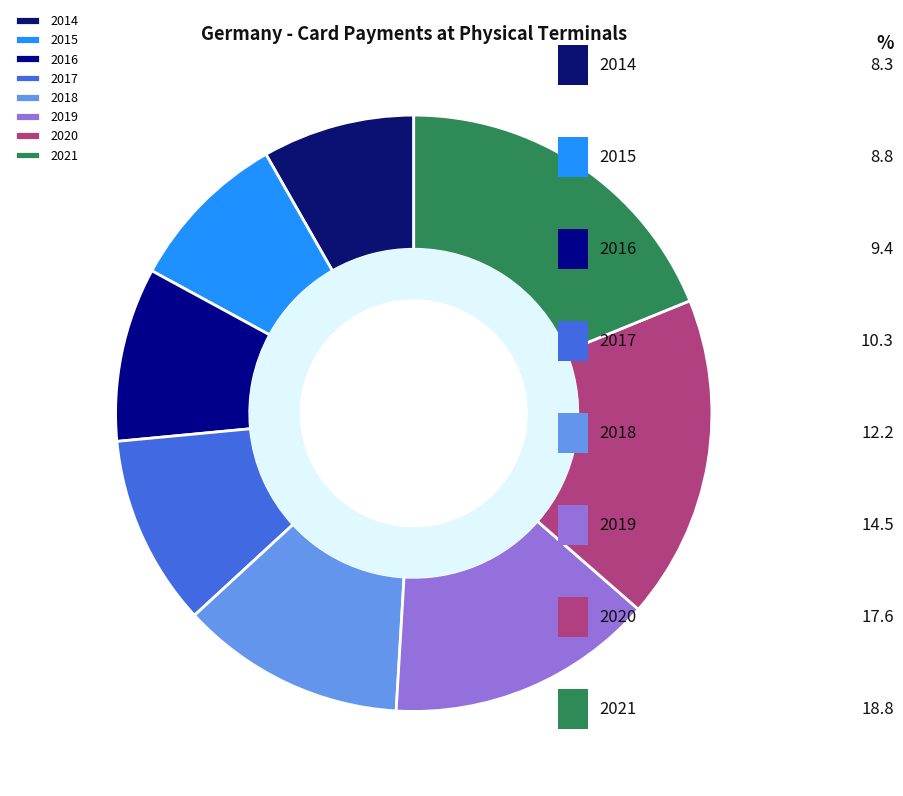

To the nearest percent, what is the difference between the 2020 and 2015 slice percentages?

9%